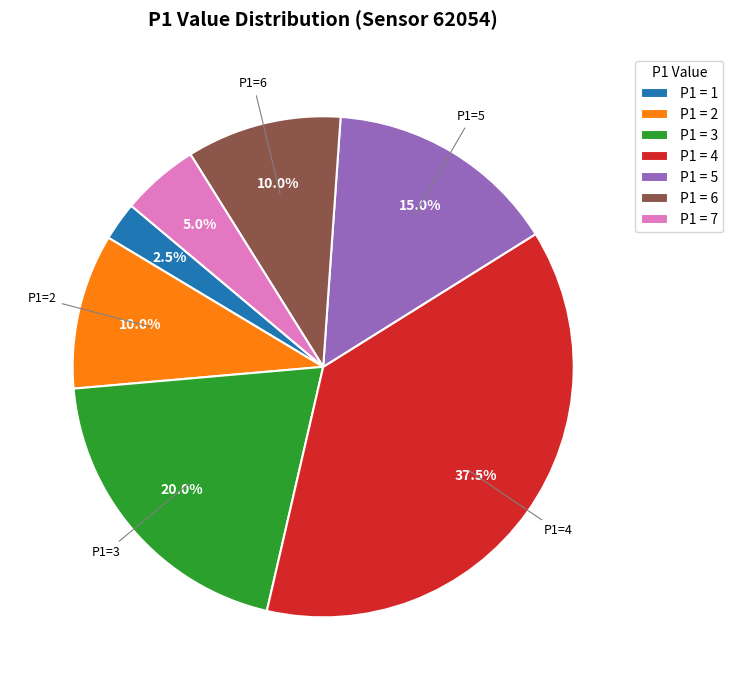

Is there a majority slice in this chart?

No